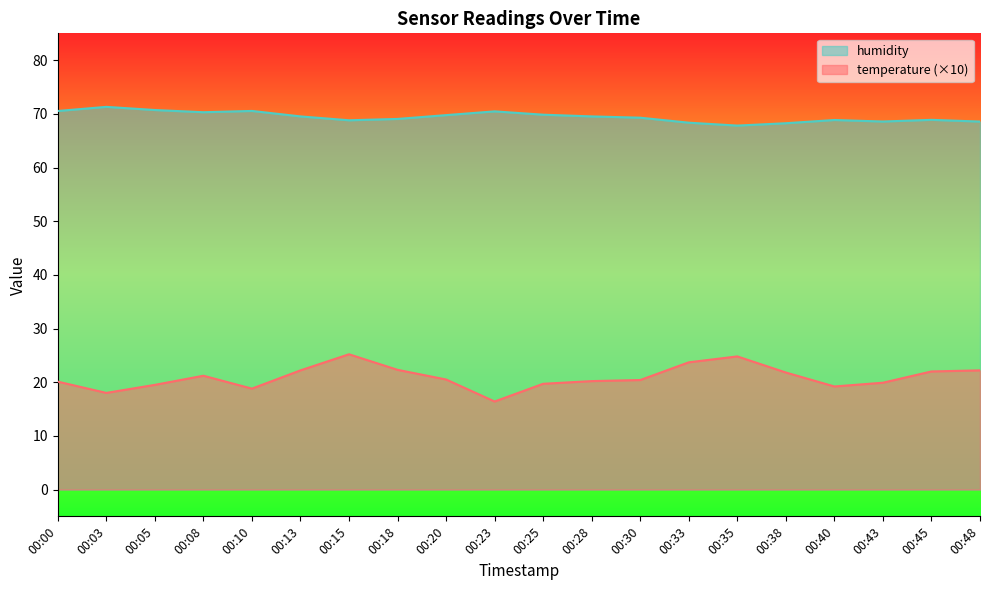

True or false: humidity and temperature cross at least once.

False